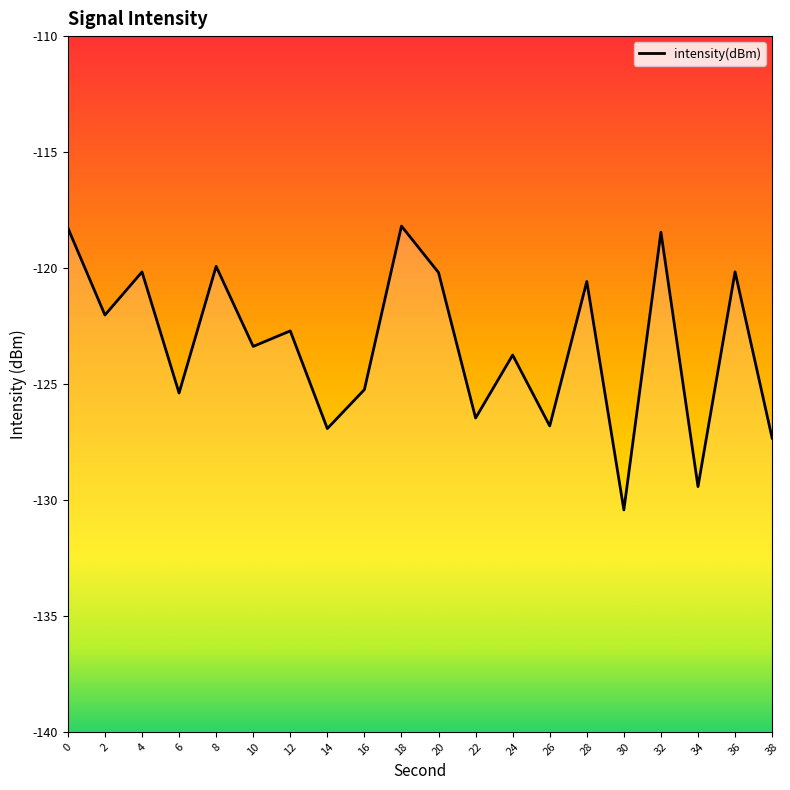

Reading left to right, what are all the values shown in this chart?

0=-118.3	2=-122.0	4=-120.2	6=-125.4	8=-119.9	10=-123.4	12=-122.7	14=-126.9	16=-125.2	18=-118.2	20=-120.2	22=-126.5	24=-123.8	26=-126.8	28=-120.6	30=-130.4	32=-118.5	34=-129.4	36=-120.2	38=-127.3